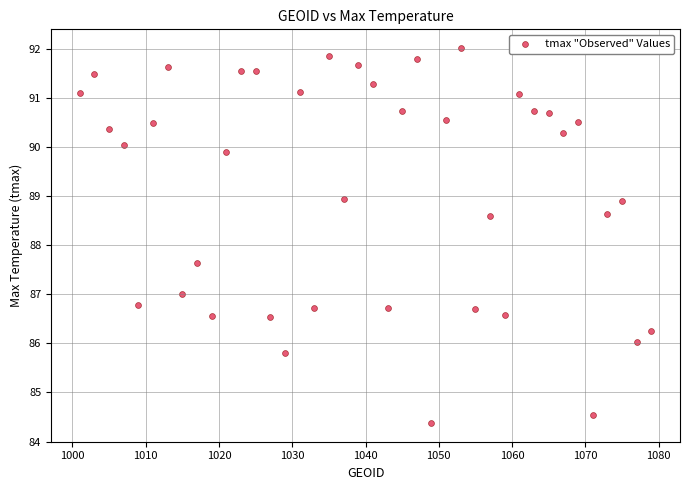

What Y value in the scatter plot is closest to 88?

87.6